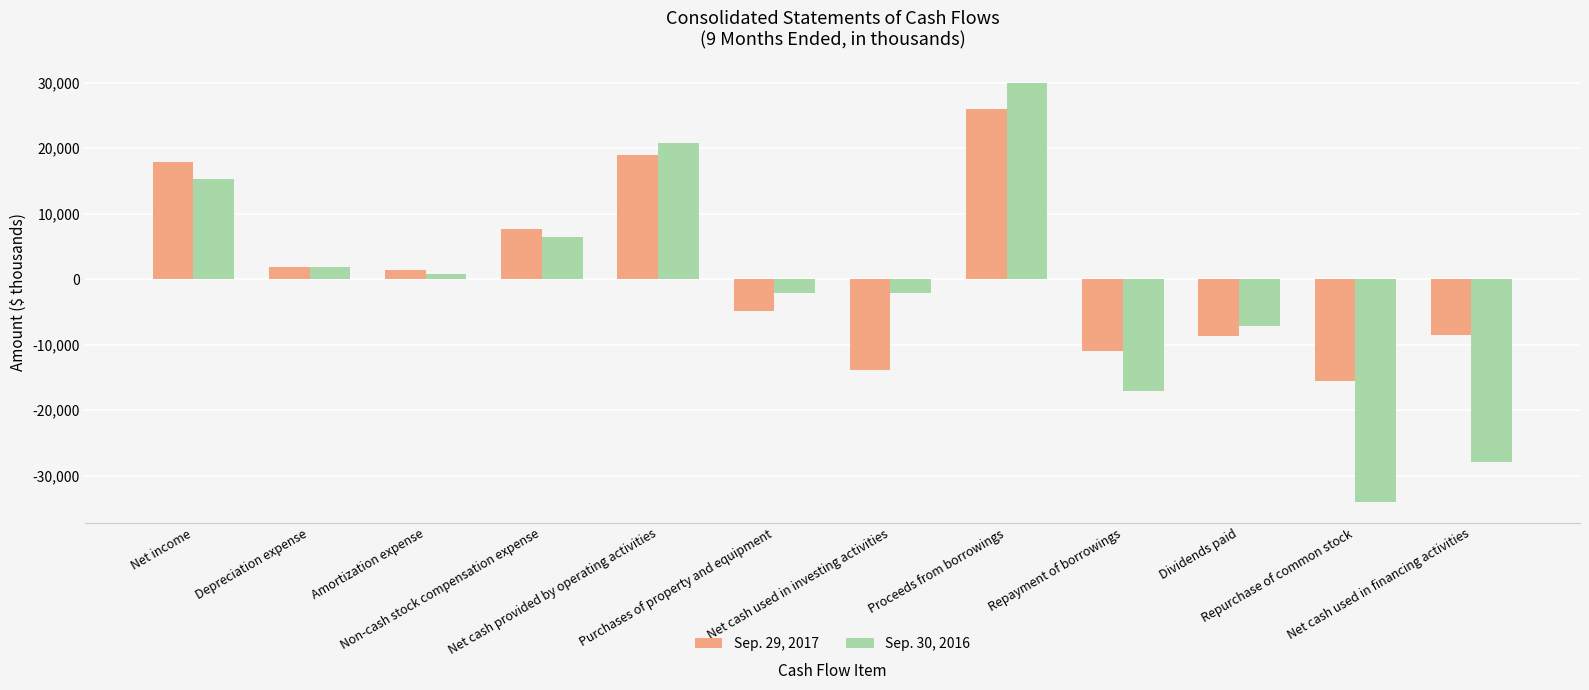

What value does the Sep. 30, 2016 series have at Purchases of property and equipment, to the nearest 10?

-2070